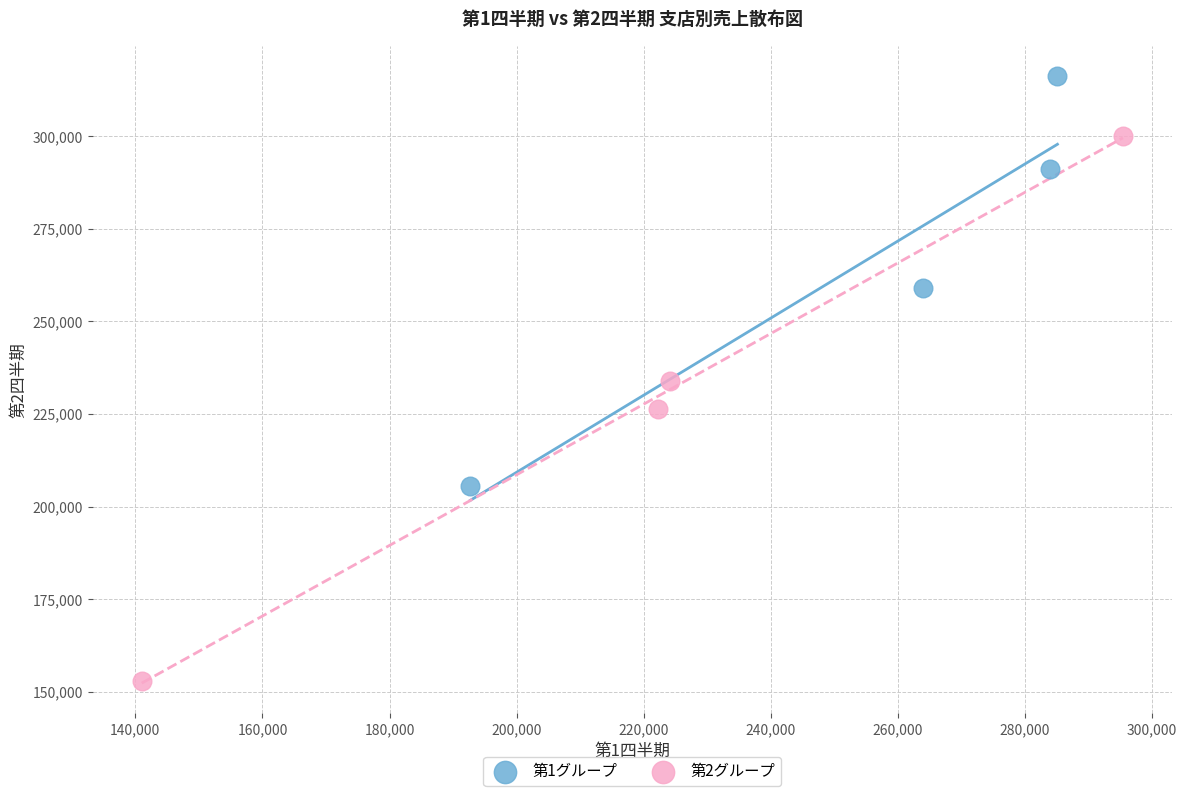

Which series contains the highest Y value?

第1グループ